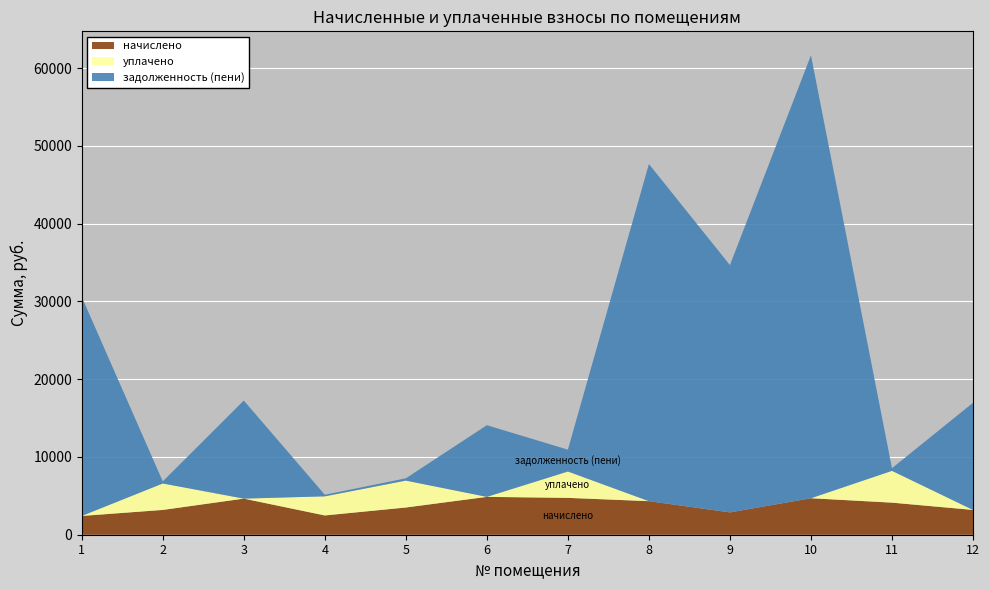

Reading right to left, extract all data points from this chart.

начислено: 12=3188.8	11=4123.9	10=4691.3	9=2869.1	8=4315.7	7=4739.3	6=4867.1	5=3500.5	4=2477.5	3=4643.4	2=3188.8	1=2413.6
уплачено: 12=0.0	11=4088.8	10=0.0	9=0.0	8=0.0	7=3388.3	6=0.0	5=3458.2	4=2456.4	3=0.0	2=3400.2	1=0.0
задолженность (пени): 12=13772.7	11=343.7	10=56950.1	9=31799.8	8=43347.4	7=2809.2	6=9216.2	5=291.7	4=206.5	3=12611.5	2=268.8	1=28165.9